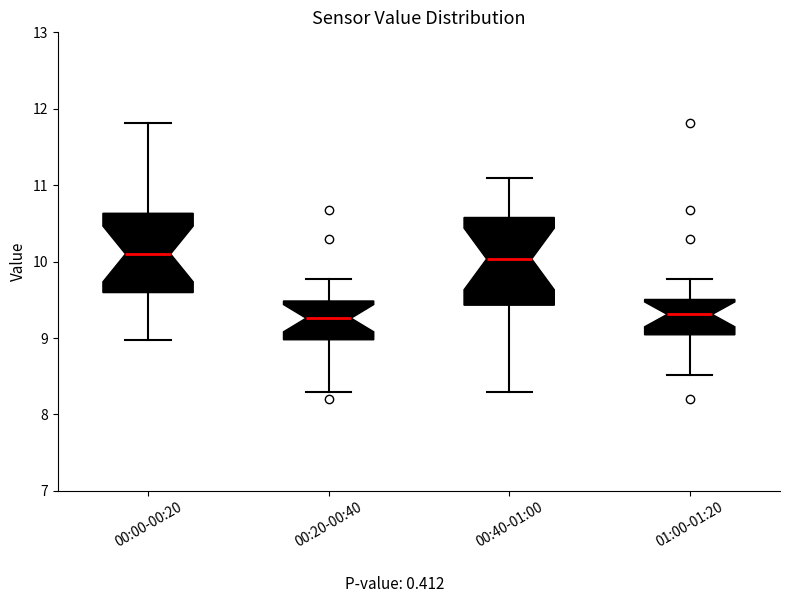

Reading left to right, read every box against the y-axis: the position of its median line, the range the box covers, and the ends of its whiskers. The values are not printed on the chart, so give them approximately, as read against the axis.

00:00-00:20: median 10.1, box 9.6 to 10.6, whiskers 9.0 to 11.8
00:20-00:40: median 9.3, box 9.0 to 9.5, whiskers 8.3 to 9.8
00:40-01:00: median 10.0, box 9.4 to 10.6, whiskers 8.3 to 11.1
01:00-01:20: median 9.3, box 9.0 to 9.5, whiskers 8.5 to 9.8